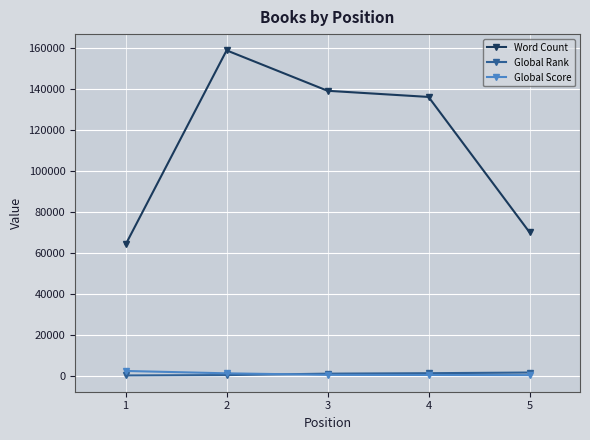

What is the difference between the second highest and minimum values in the Global Rank series?

1104